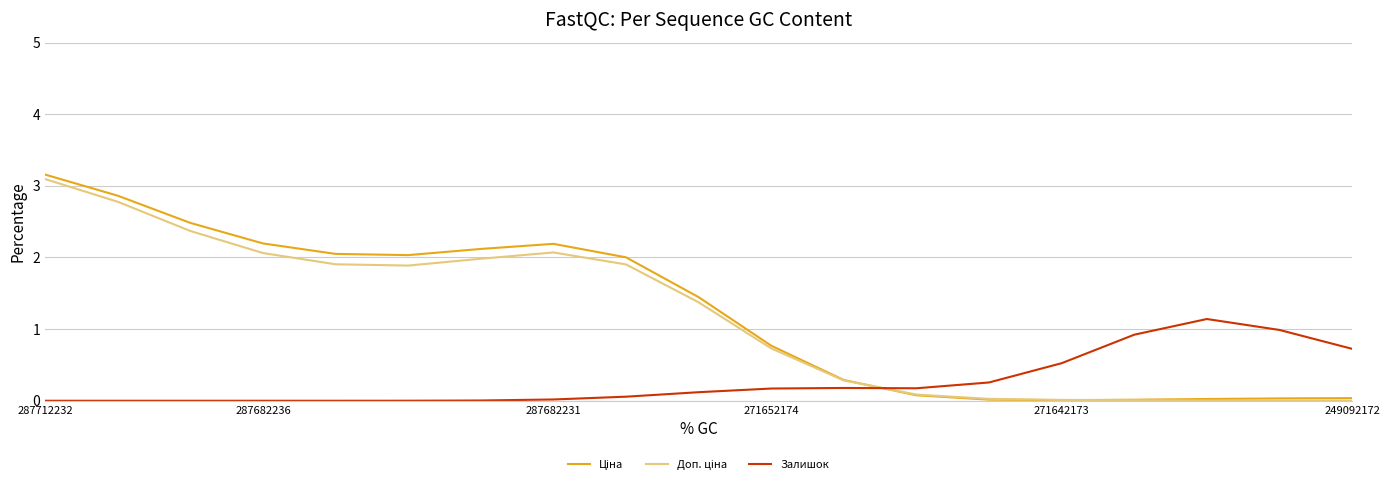

How many lines are shown in the chart?

3